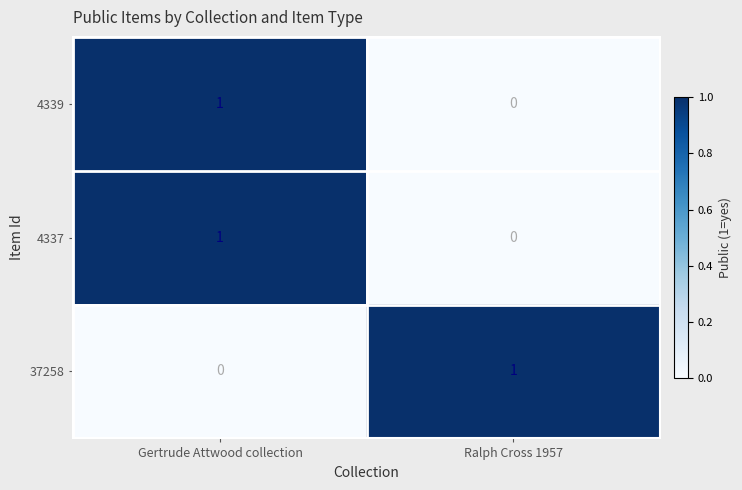

Where is 4337 nearest to the value 0?

Ralph Cross 1957